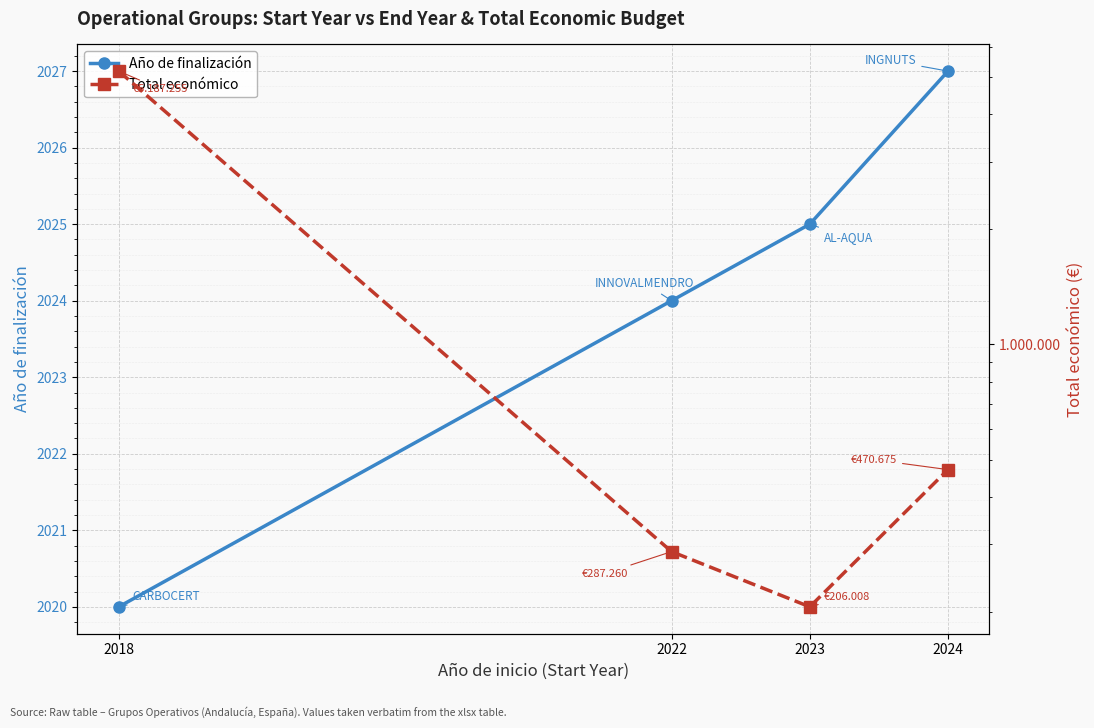

Which series has the largest total across all categories?

Total económico